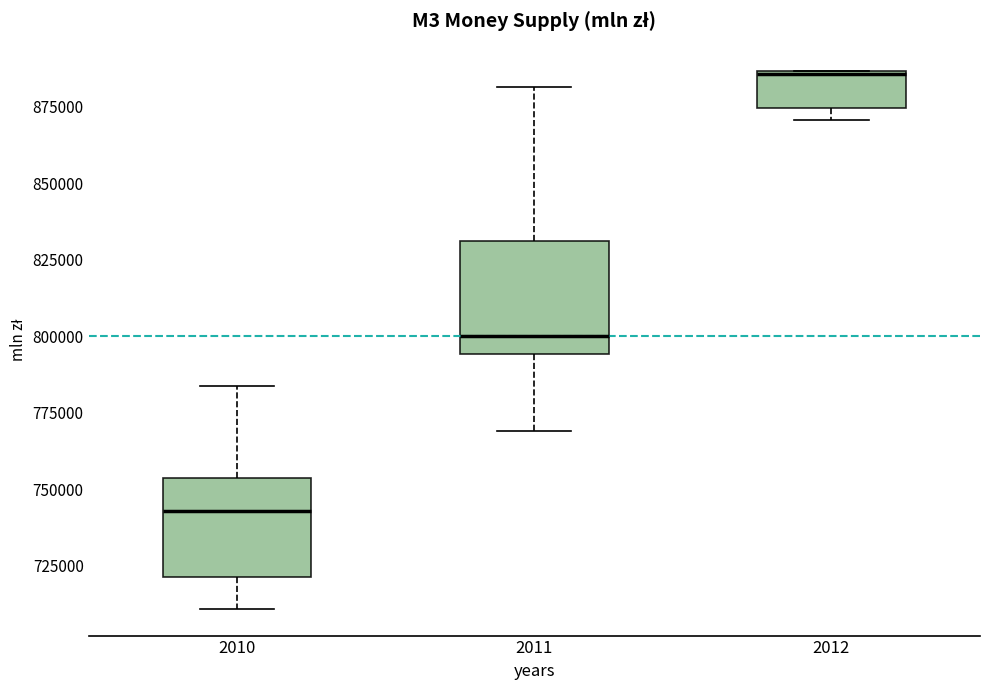

Where is the lower edge of the box at x = 2010 on the y-axis? The values are not printed on the chart, so give them approximately, as read against the axis.

720000